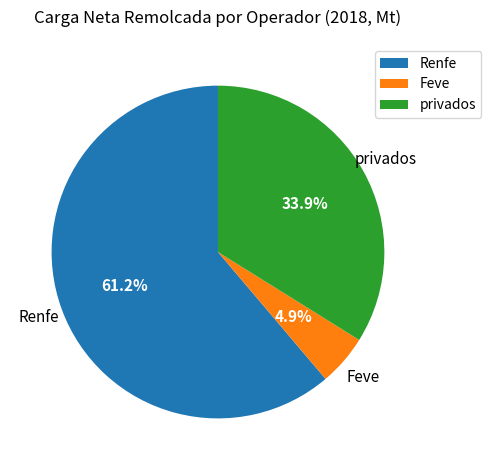

Rank the categories by value from highest to lowest.

Renfe, privados, Feve